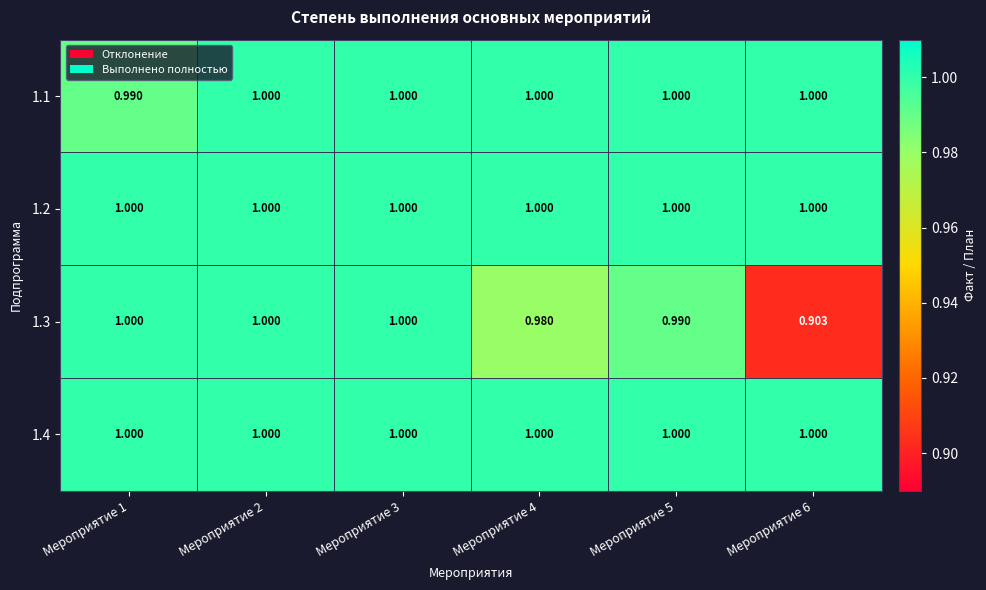

What is the total value across all series at Мероприятие 4?

4.0